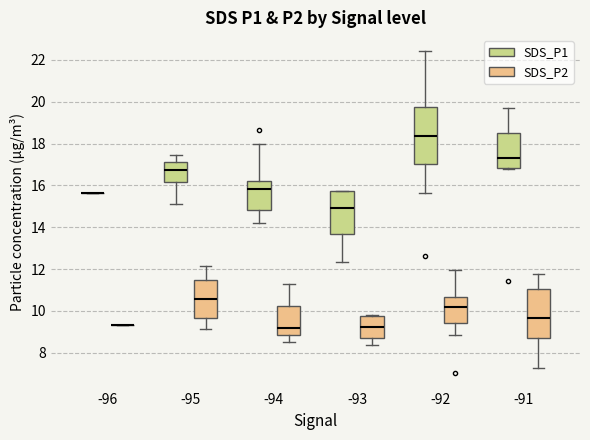

Where does the median line of the box for -95 (SDS_P2) sit on the y-axis? The values are not printed on the chart, so give them approximately, as read against the axis.

10.6